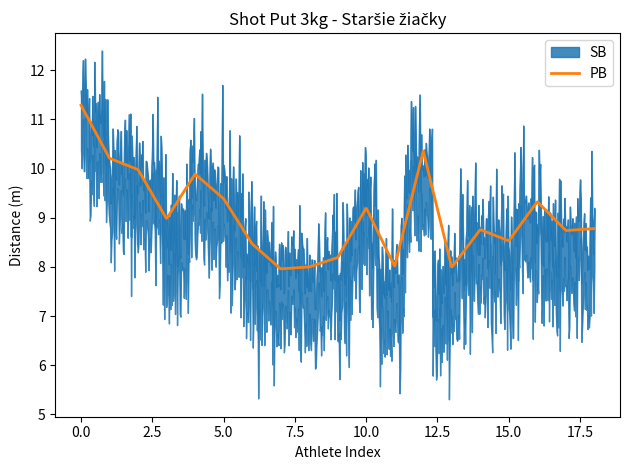

What is the lowest value of the PB series?

8.0